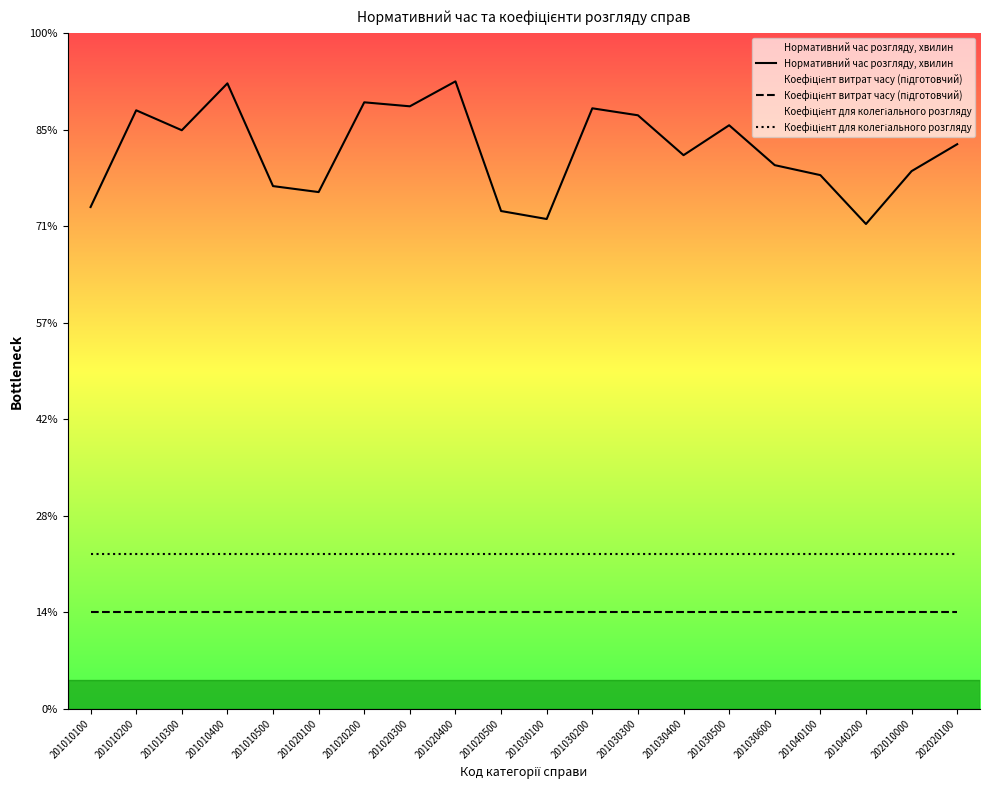

What are all the series names shown in the legend?

Нормативний час розгляду, хвилин, Коефіцієнт витрат часу (підготовчий), Коефіцієнт для колегіального розгляду